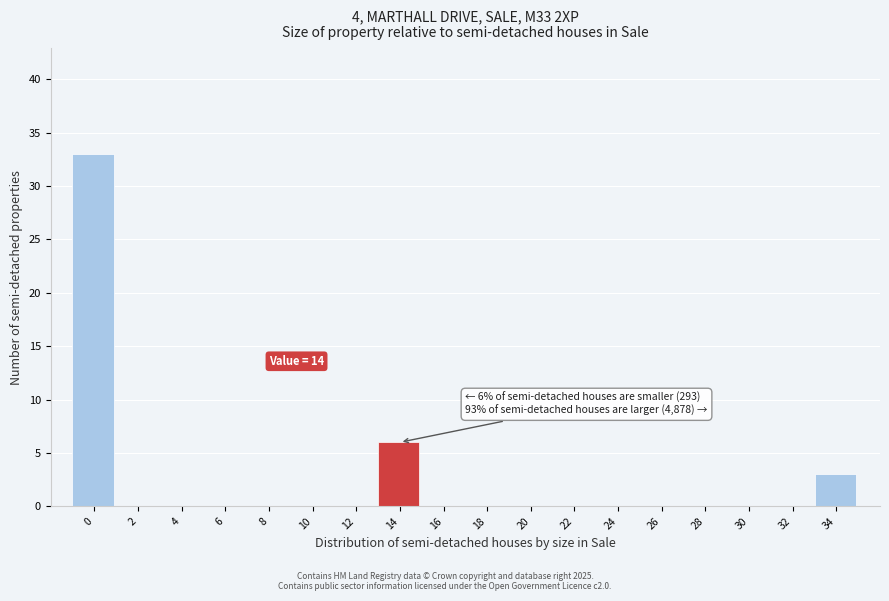

Reading left to right, transcribe all the data shown in this chart.

0=33	2=0	4=0	6=0	8=0	10=0	12=0	14=6	16=0	18=0	20=0	22=0	24=0	26=0	28=0	30=0	32=0	34=3